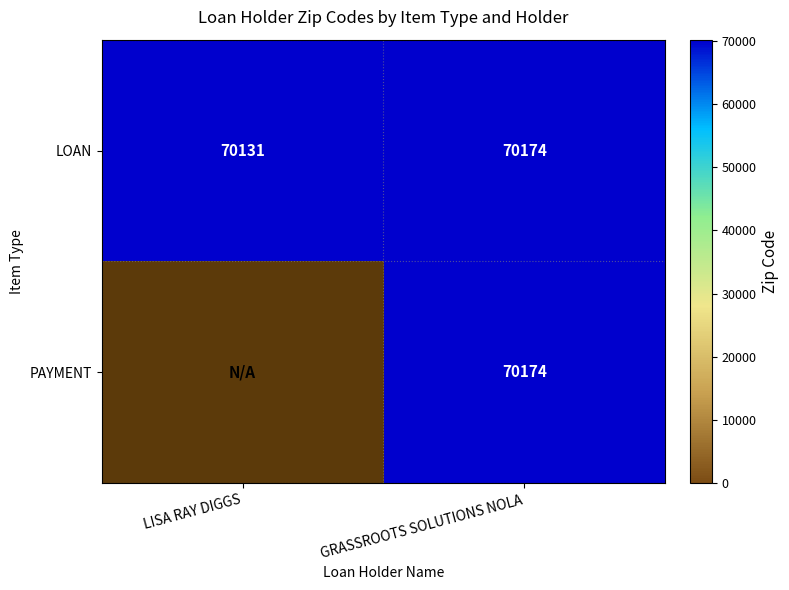

What is the total value across all series at GRASSROOTS SOLUTIONS NOLA?

140348